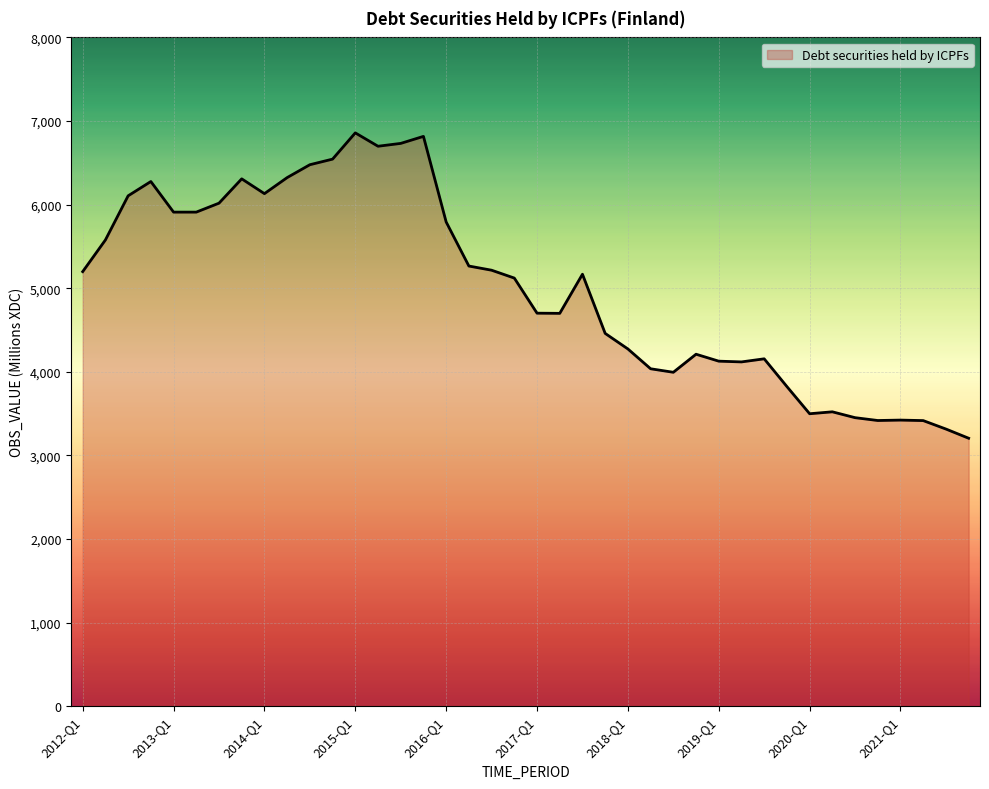

What is the sum of all values?

200280